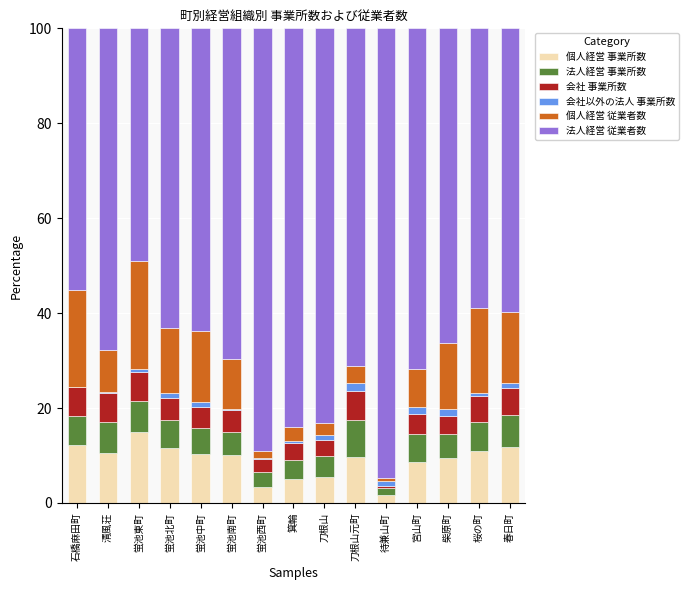

What is the maximum value for 個人経営 事業所数?

14.9